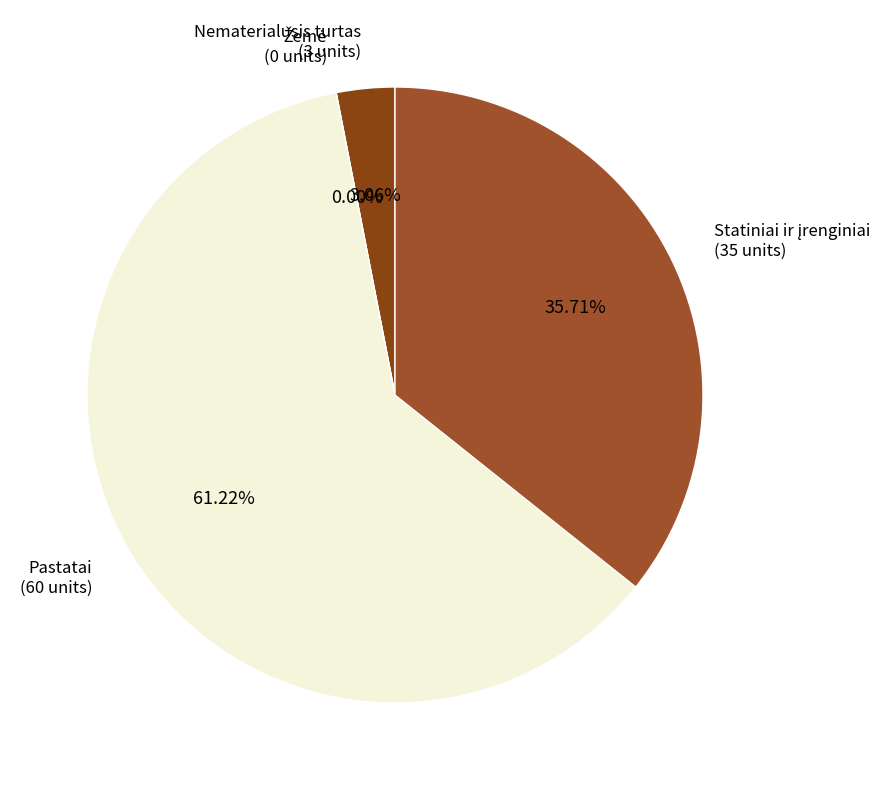

Count the number of slices in the pie.

4